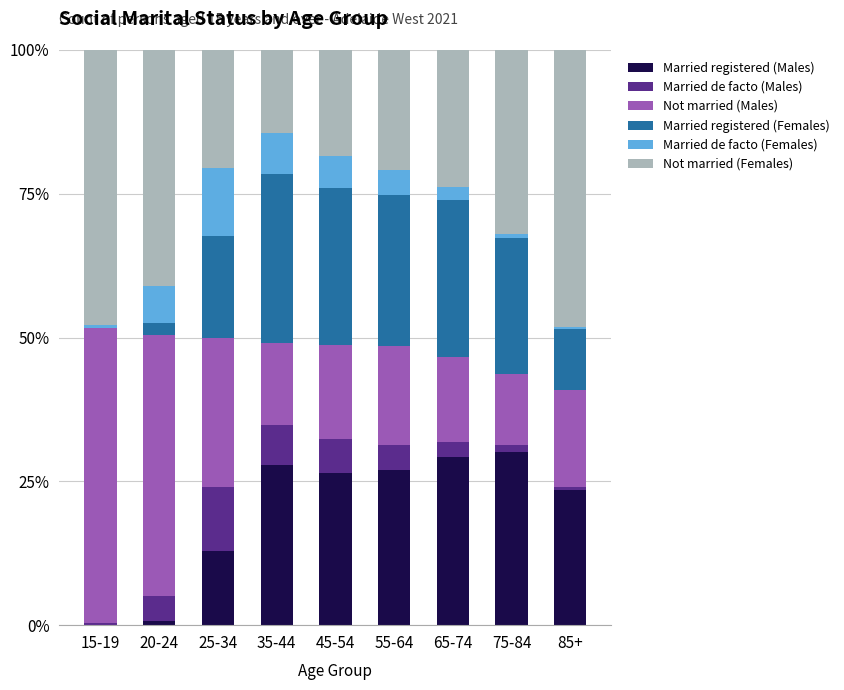

What is the total value across all series at 25-34?

100.0